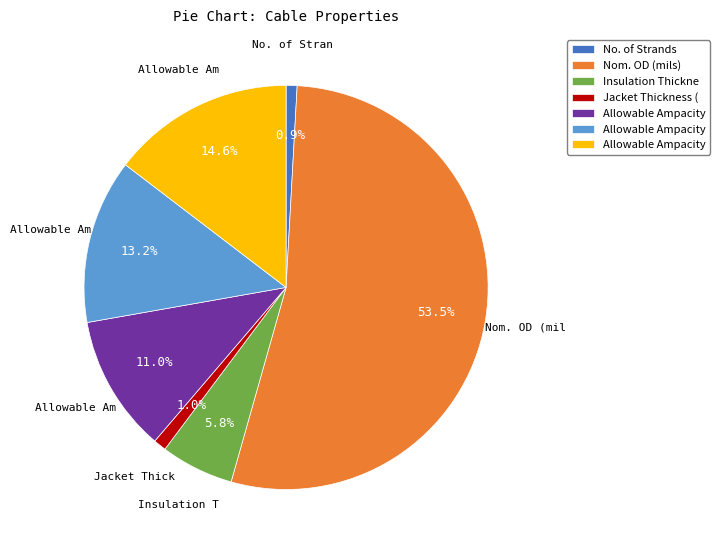

Is there any slice that represents more than half of the pie?

Yes